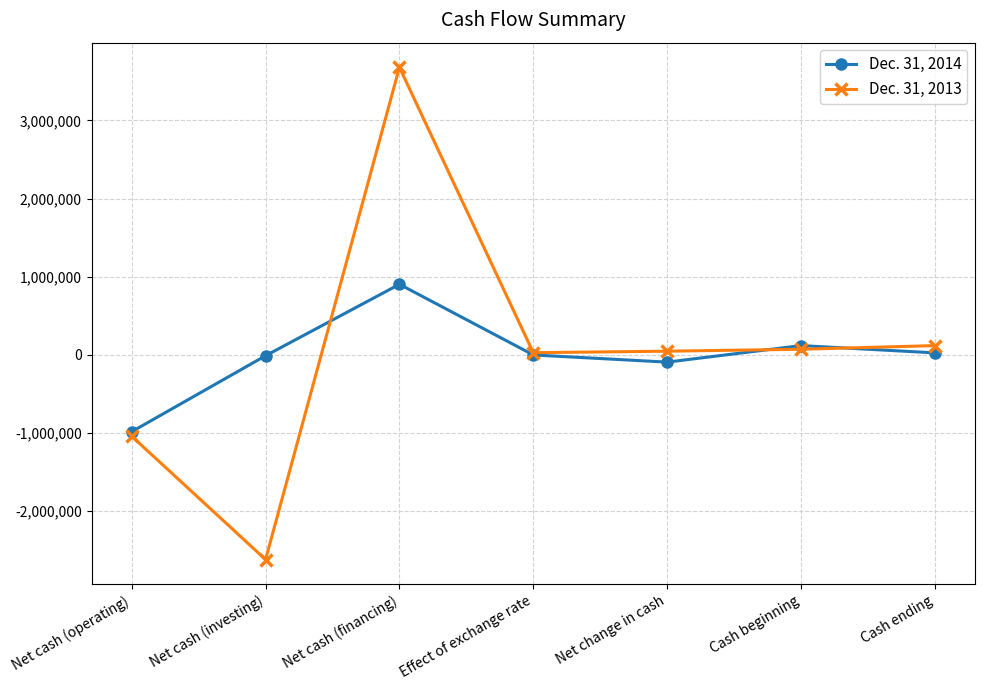

How many values in the Dec. 31, 2013 series are below 46691?

3